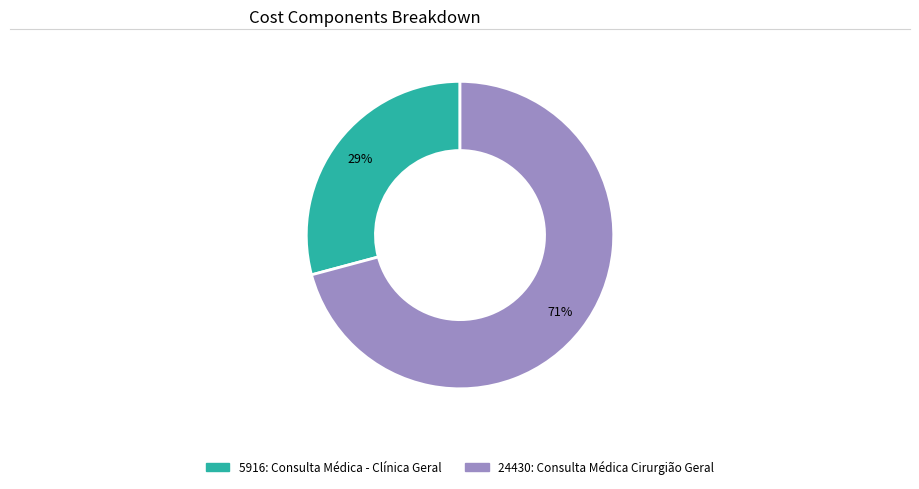

Rank the categories by value from highest to lowest.

24430: Consulta Médica Cirurgião Geral, 5916: Consulta Médica - Clínica Geral